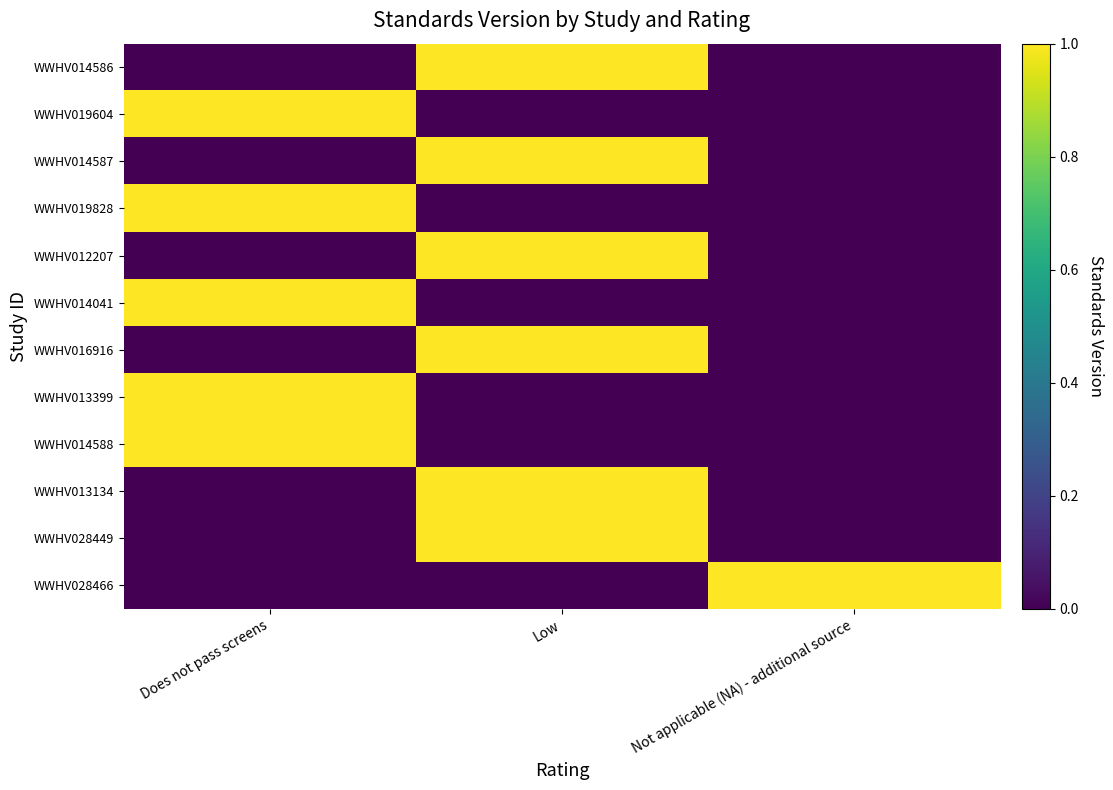

Reading left to right, list all the values displayed in this chart.

WWHV014586: Does not pass screens=0	Low=1	Not applicable (NA) - additional source=0
WWHV019604: Does not pass screens=1	Low=0	Not applicable (NA) - additional source=0
WWHV014587: Does not pass screens=0	Low=1	Not applicable (NA) - additional source=0
WWHV019828: Does not pass screens=1	Low=0	Not applicable (NA) - additional source=0
WWHV012207: Does not pass screens=0	Low=1	Not applicable (NA) - additional source=0
WWHV014041: Does not pass screens=1	Low=0	Not applicable (NA) - additional source=0
WWHV016916: Does not pass screens=0	Low=1	Not applicable (NA) - additional source=0
WWHV013399: Does not pass screens=1	Low=0	Not applicable (NA) - additional source=0
WWHV014588: Does not pass screens=1	Low=0	Not applicable (NA) - additional source=0
WWHV013134: Does not pass screens=0	Low=1	Not applicable (NA) - additional source=0
WWHV028449: Does not pass screens=0	Low=1	Not applicable (NA) - additional source=0
WWHV028466: Does not pass screens=0	Low=0	Not applicable (NA) - additional source=1